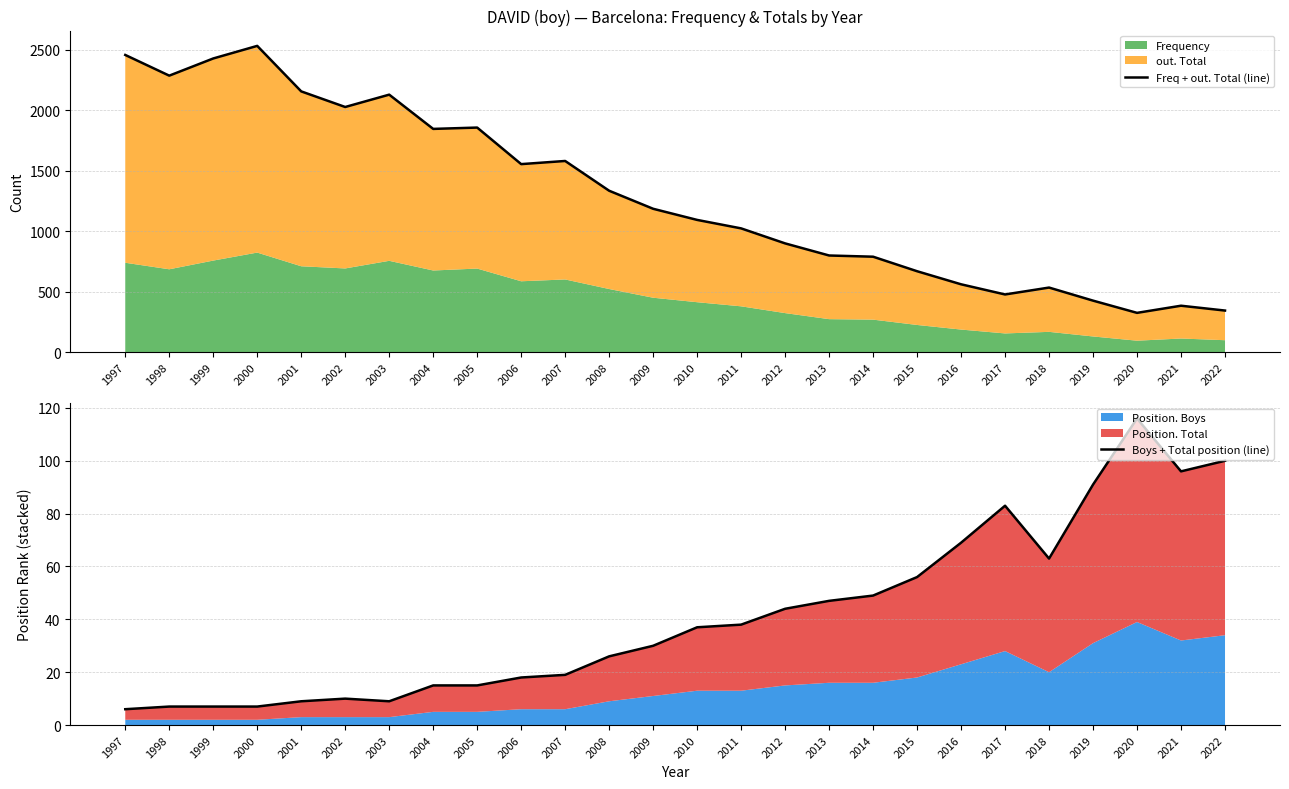

Which series has the largest total across all categories?

Freq + out. Total (line)